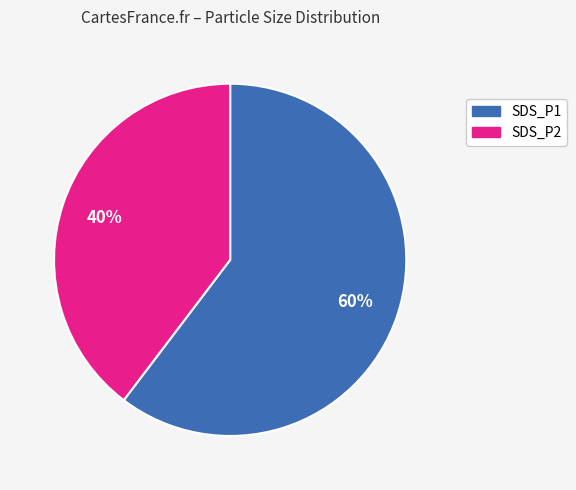

Which has a higher value, SDS_P2 or SDS_P1?

SDS_P1